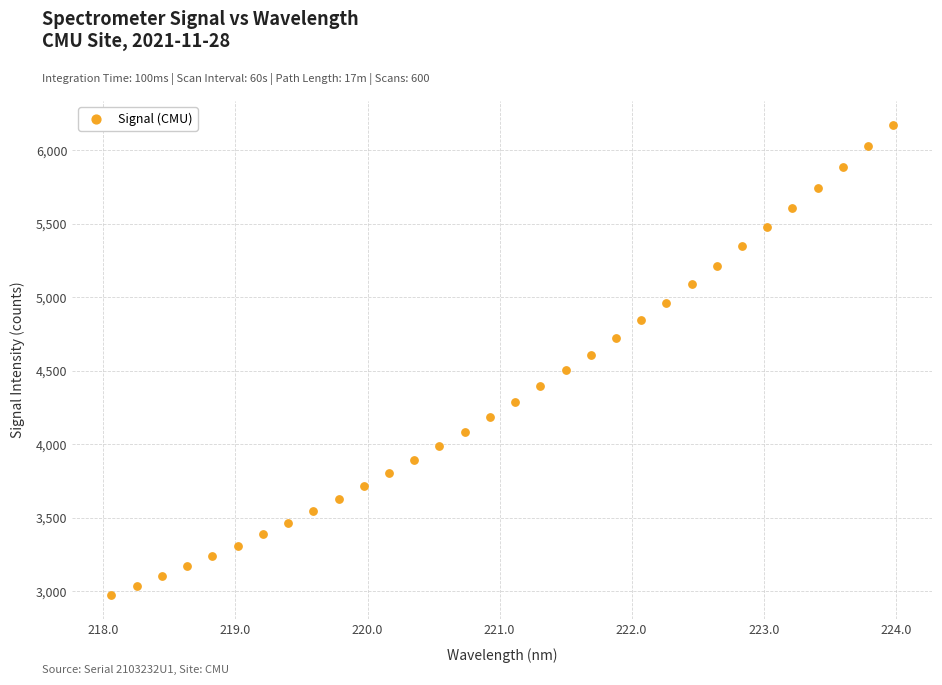

What is the range of X values (max minus min)?

5.9